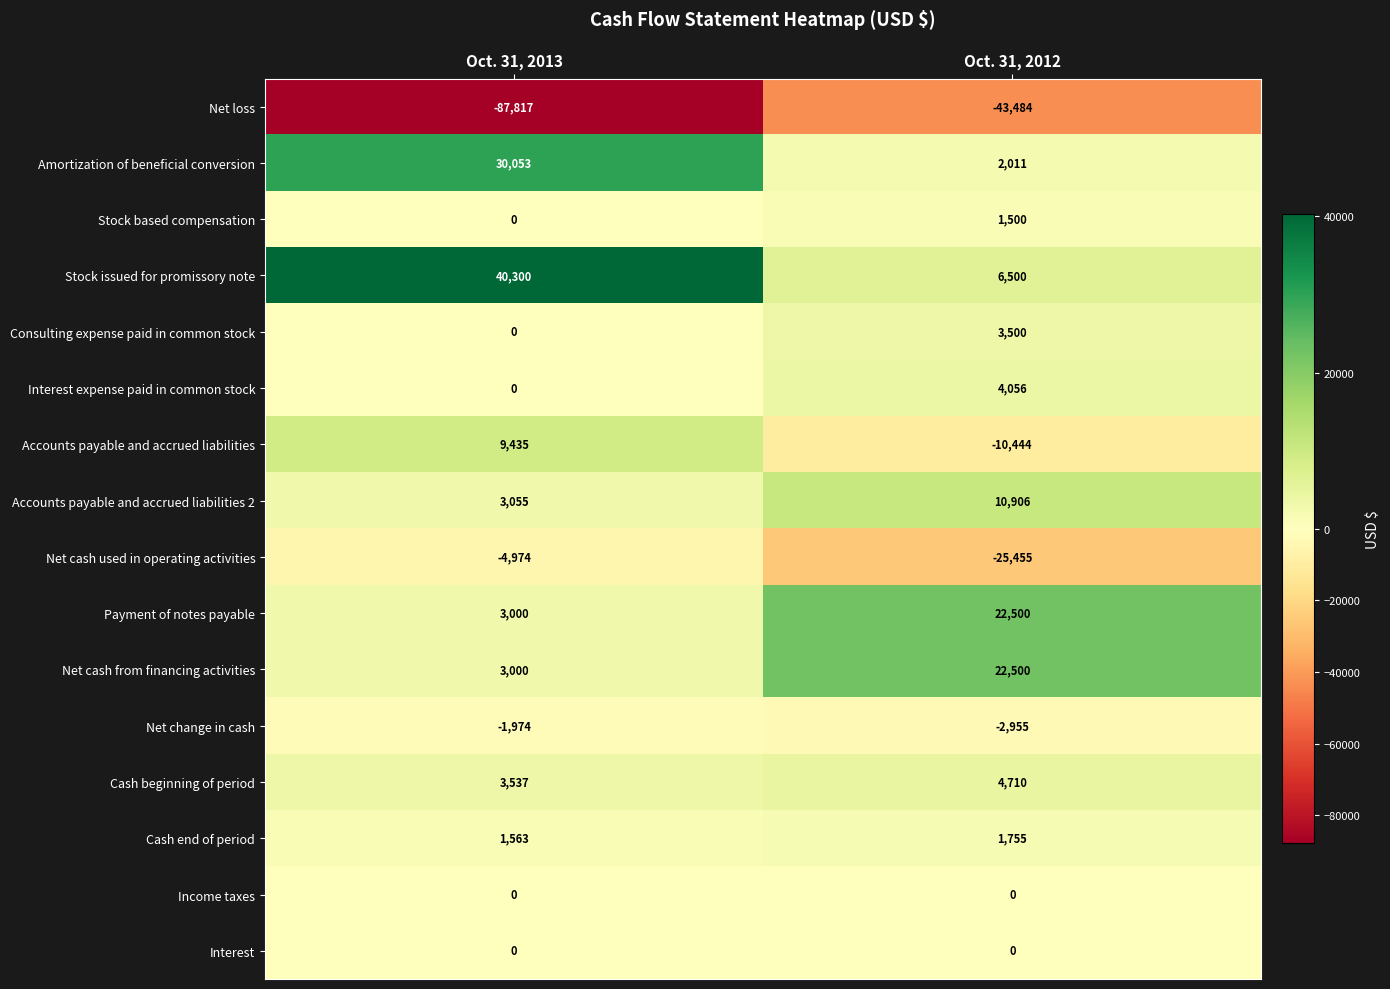

Which series has the largest total across all categories?

Stock issued for promissory note